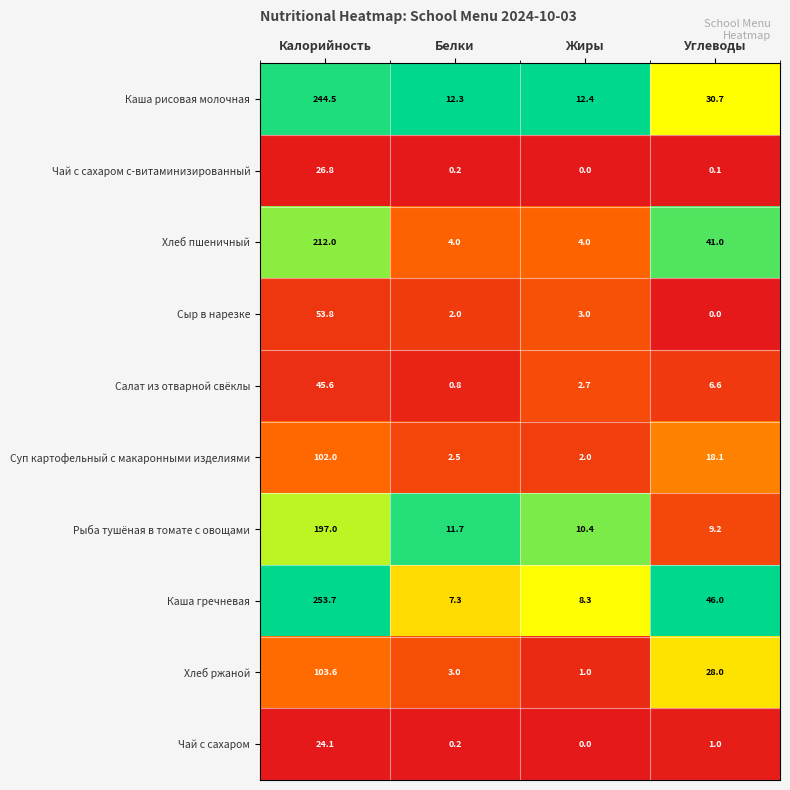

Count the number of categories in the chart.

4